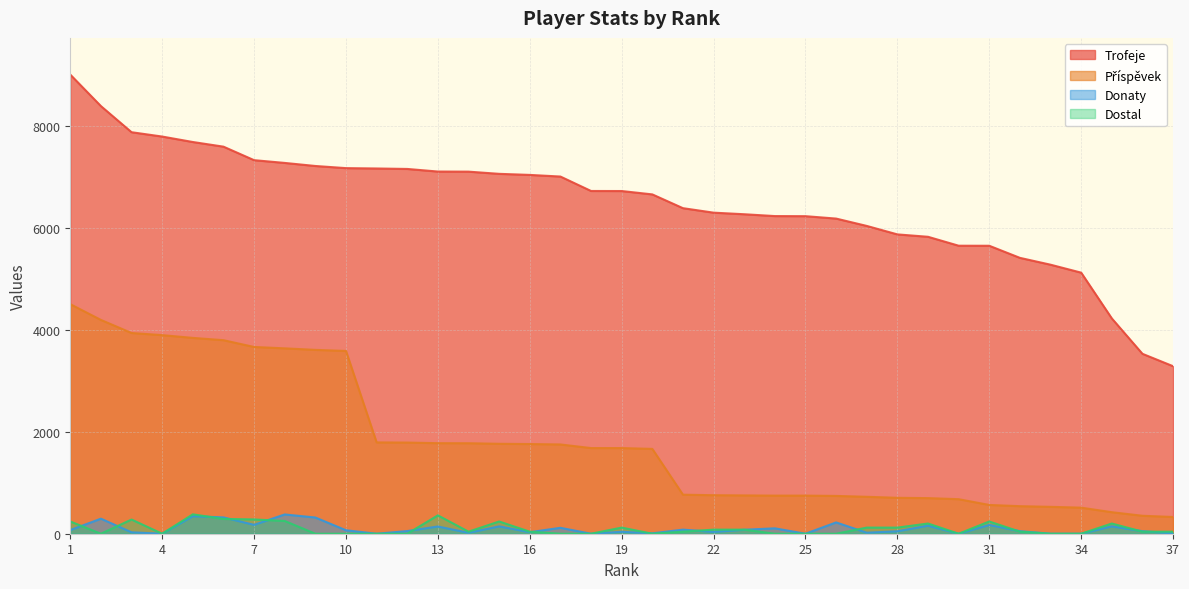

How many data points in Donaty are above 52?

18